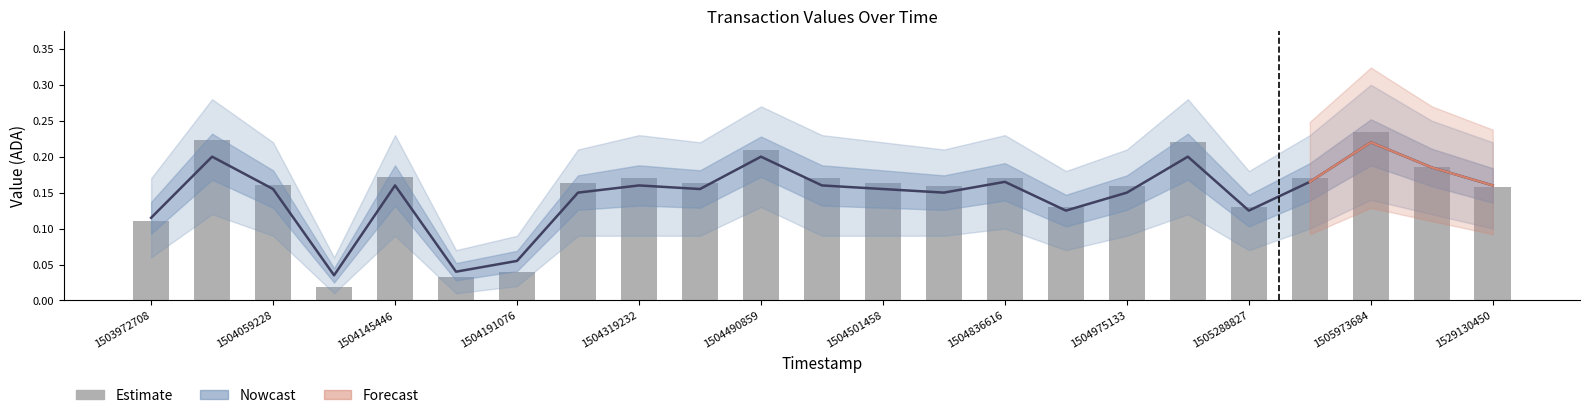

How many bars are there in total?

23